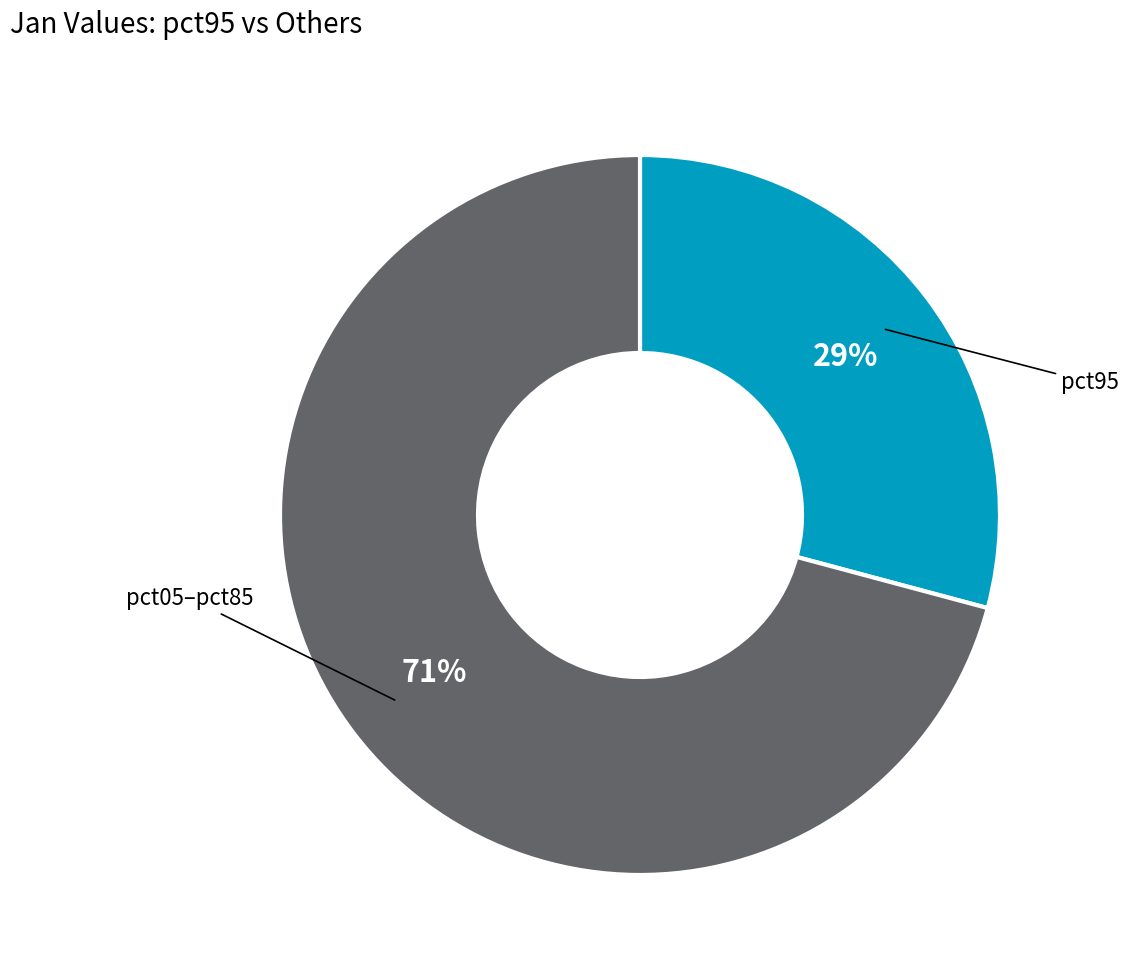

Count the number of slices in the pie.

2